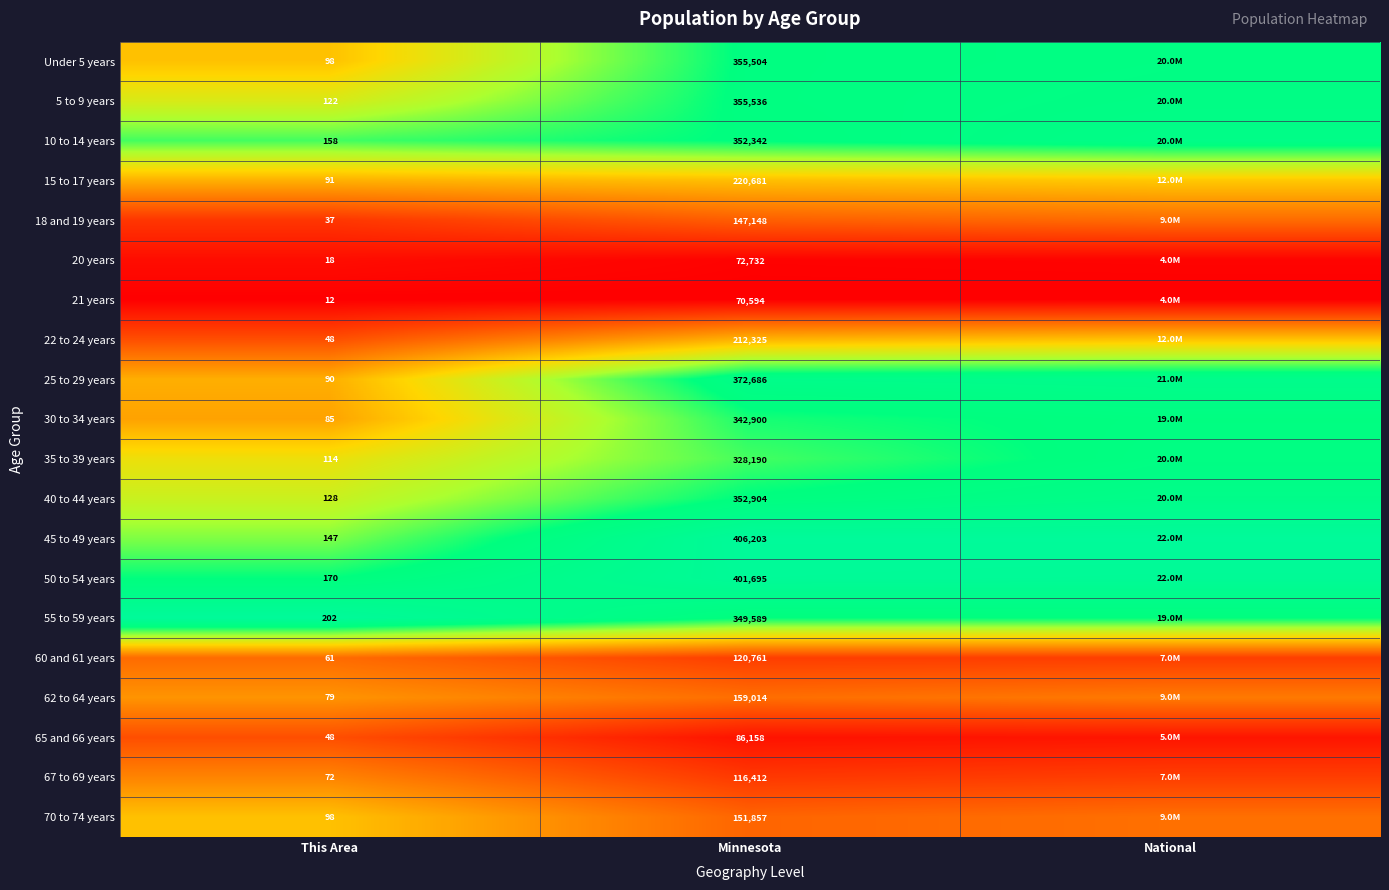

Is the value of 35 to 39 years at Minnesota greater than the value of 40 to 44 years at Minnesota?

No